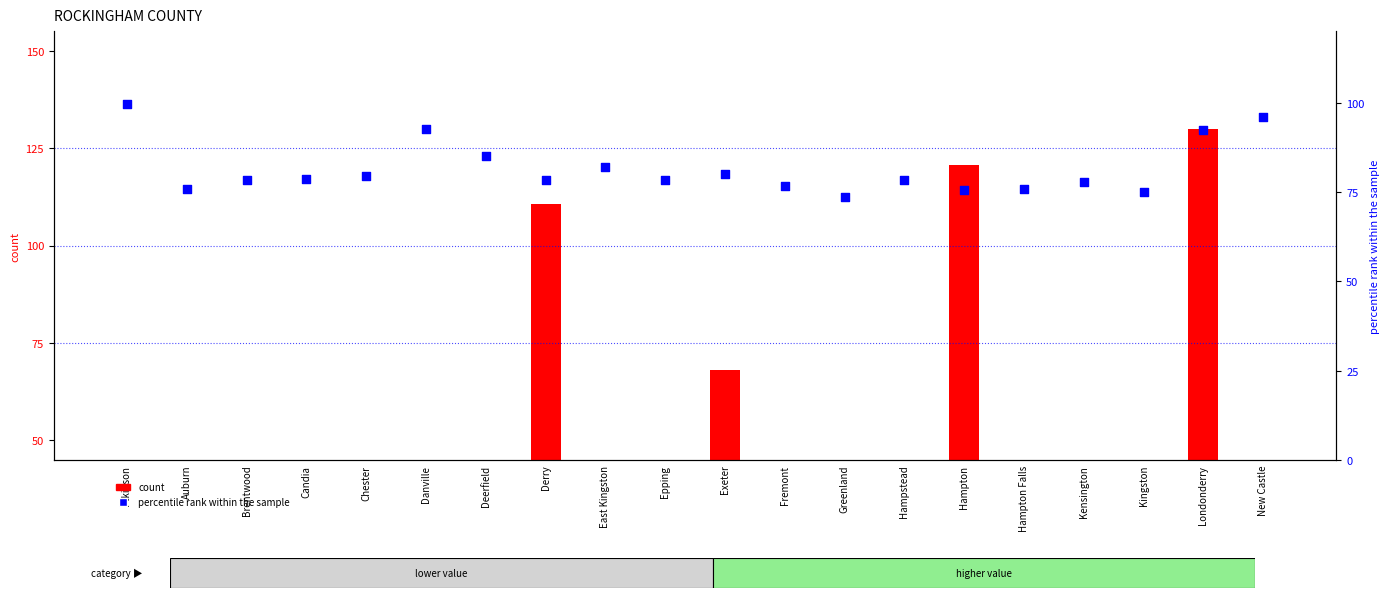

Which series reaches the maximum Y coordinate?

count